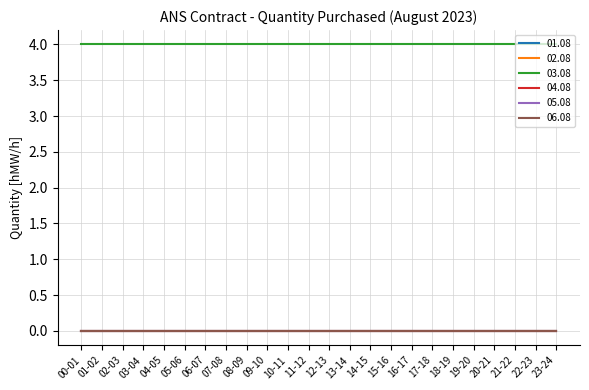

List the labels in order of 04.08 value, largest first.

00-01, 01-02, 02-03, 03-04, 04-05, 05-06, 06-07, 07-08, 08-09, 09-10, 10-11, 11-12, 12-13, 13-14, 14-15, 15-16, 16-17, 17-18, 18-19, 19-20, 20-21, 21-22, 22-23, 23-24